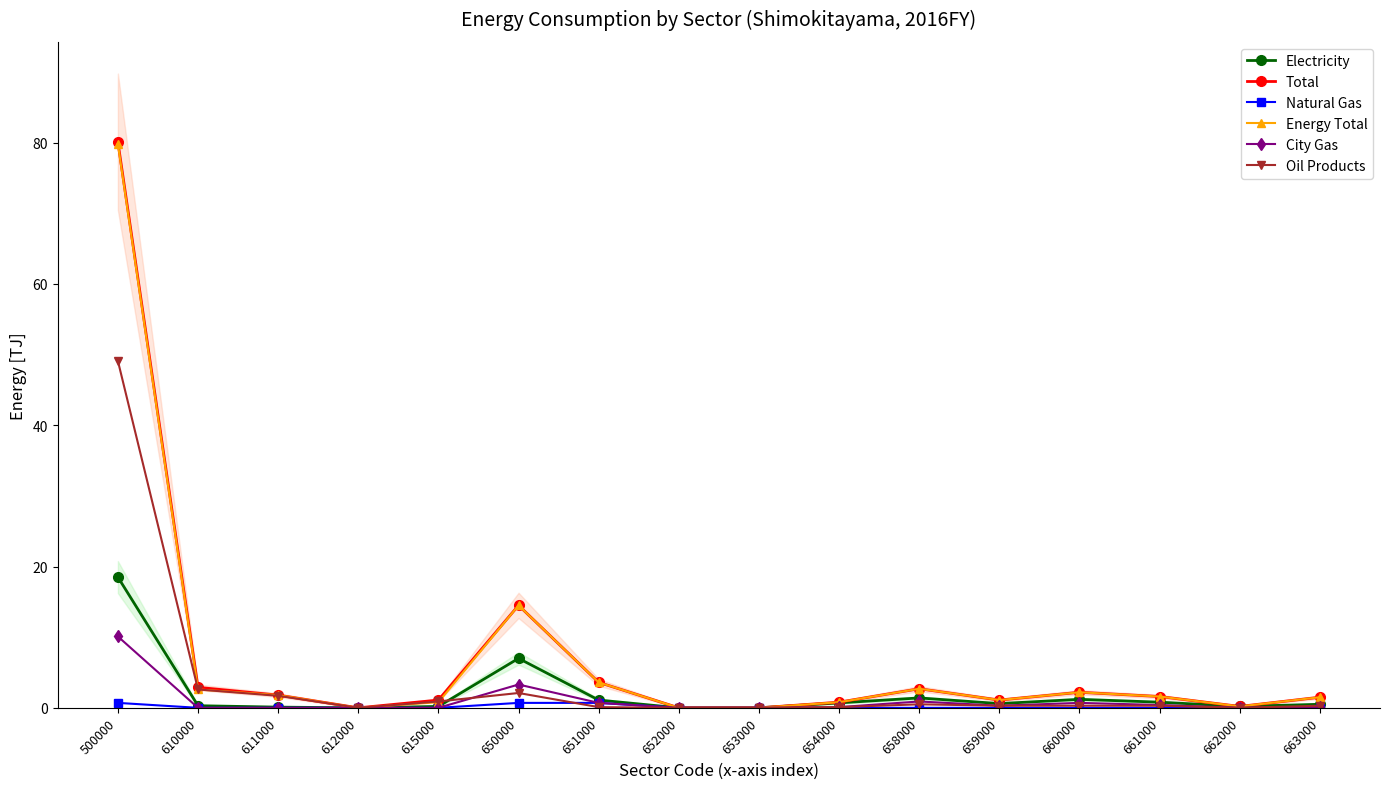

At how many categories does at least one series exceed 59?

1